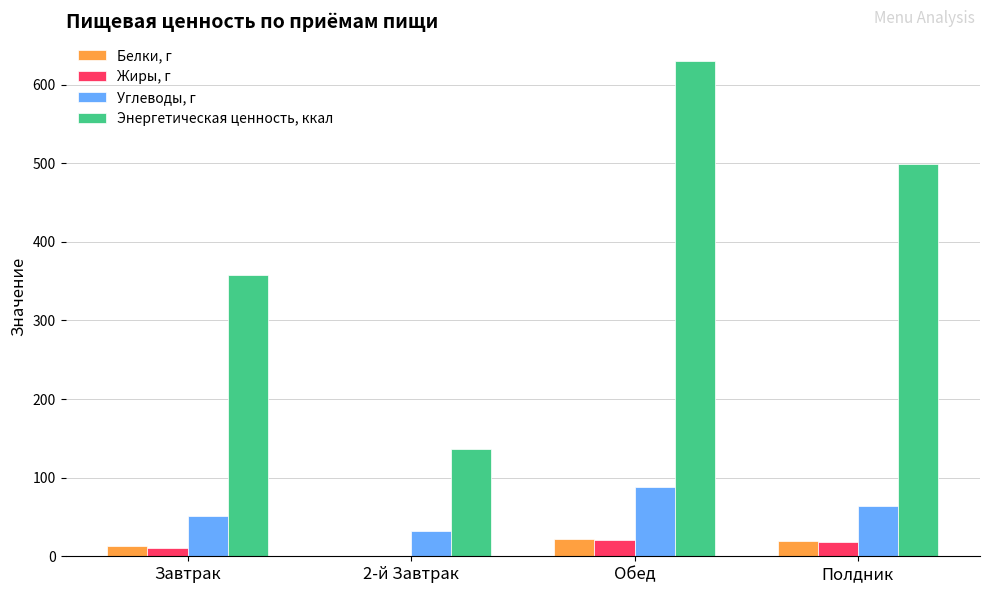

Which category has the highest value in the Углеводы, г series?

Обед